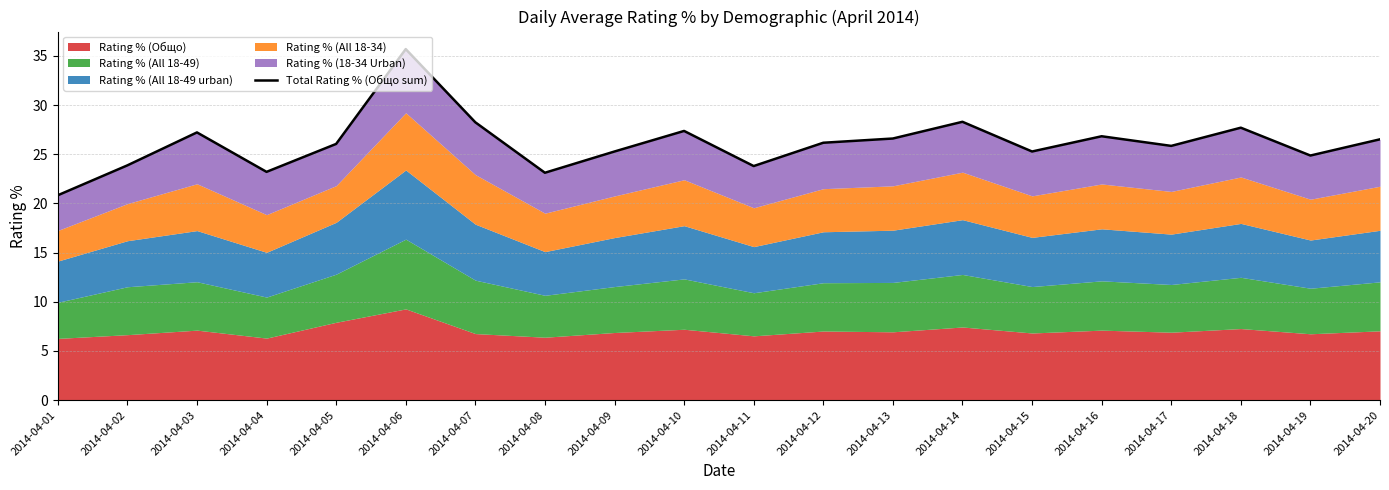

Does the chart display data point markers on the line(s)?

No